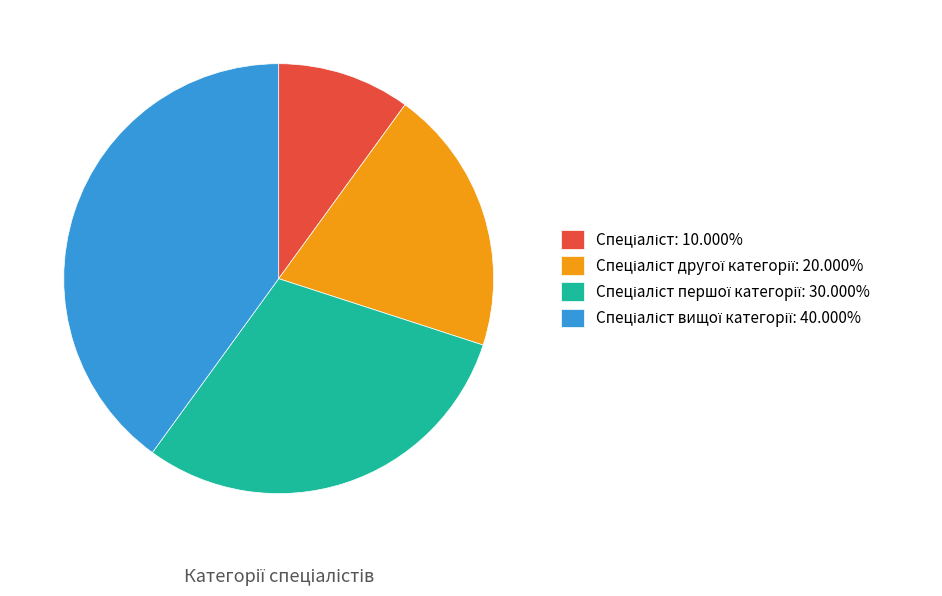

Does any single category account for the majority?

No